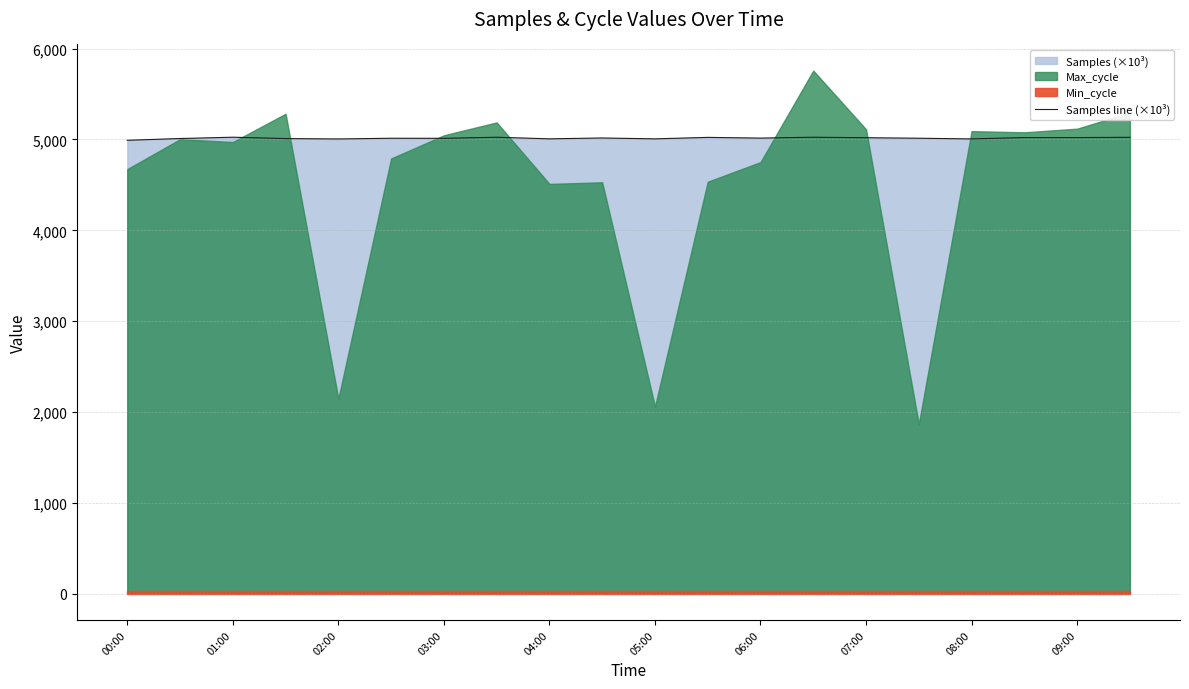

How many lines are shown in the chart?

1